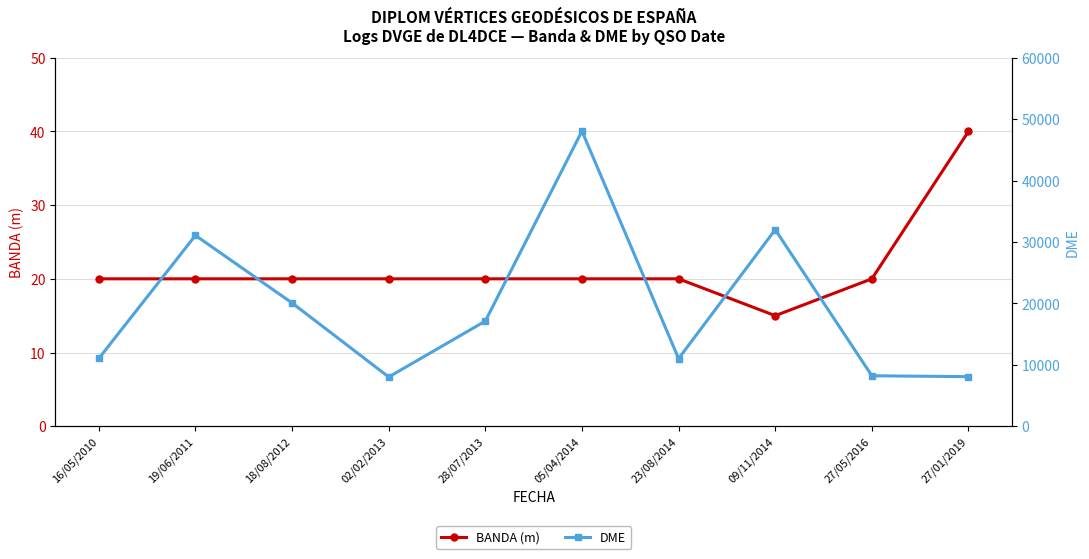

At which label does DME first exceed 17120?

19/06/2011